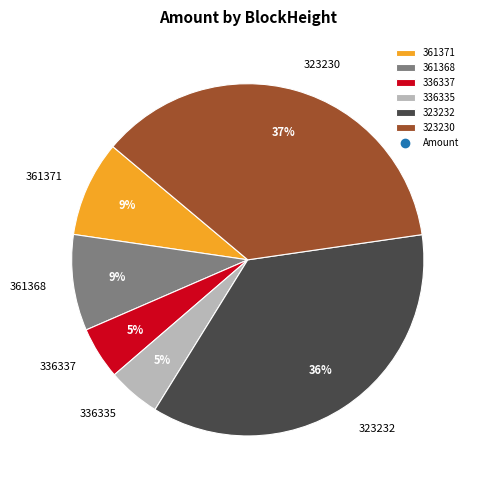

Is it true that 336335 is 10% of the pie?

False